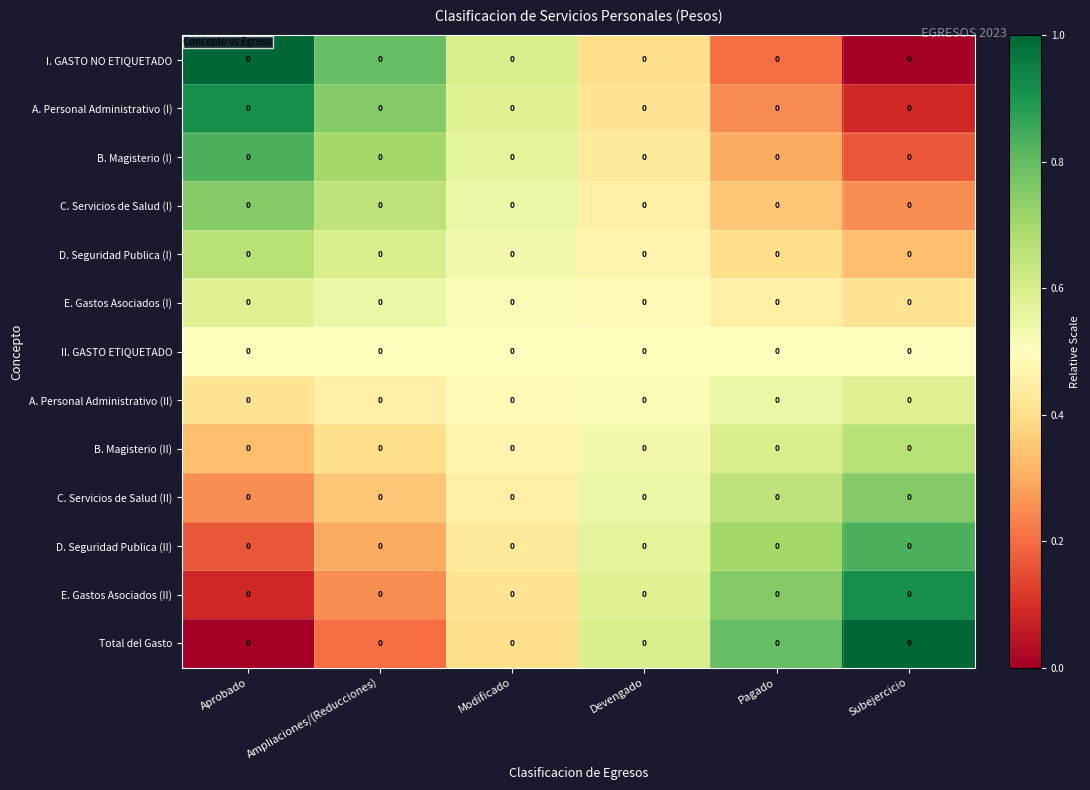

At which label does I. GASTO NO ETIQUETADO reach its minimum?

Subejercicio